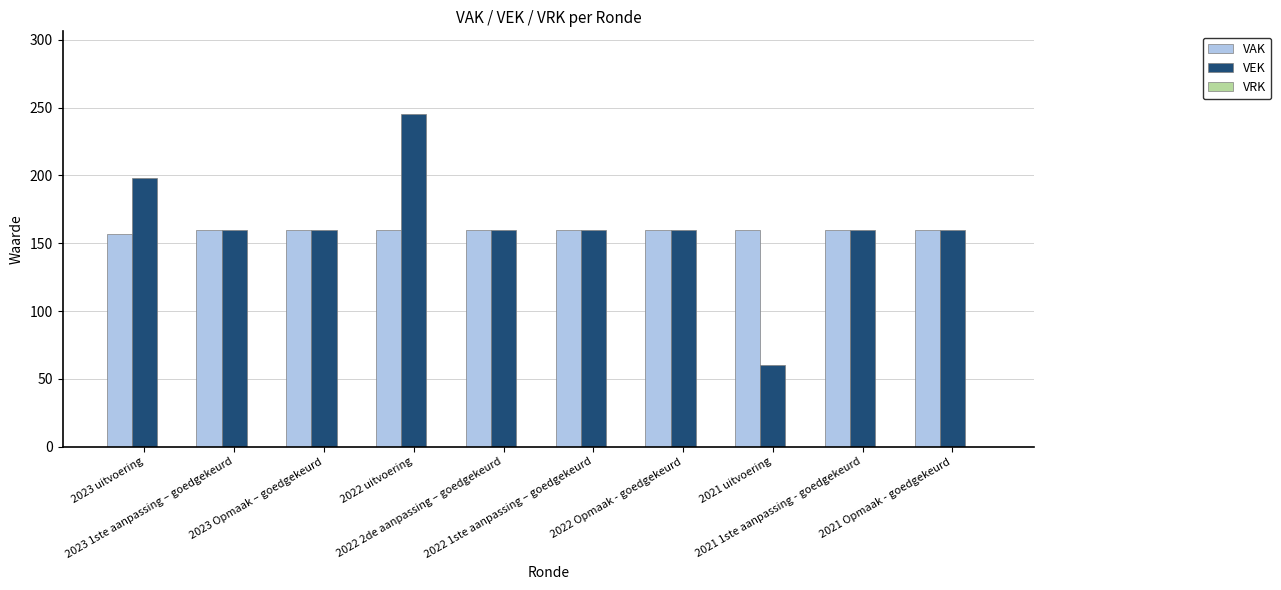

Which series changed the most between 2021 uitvoering and 2021 Opmaak - goedgekeurd?

VEK